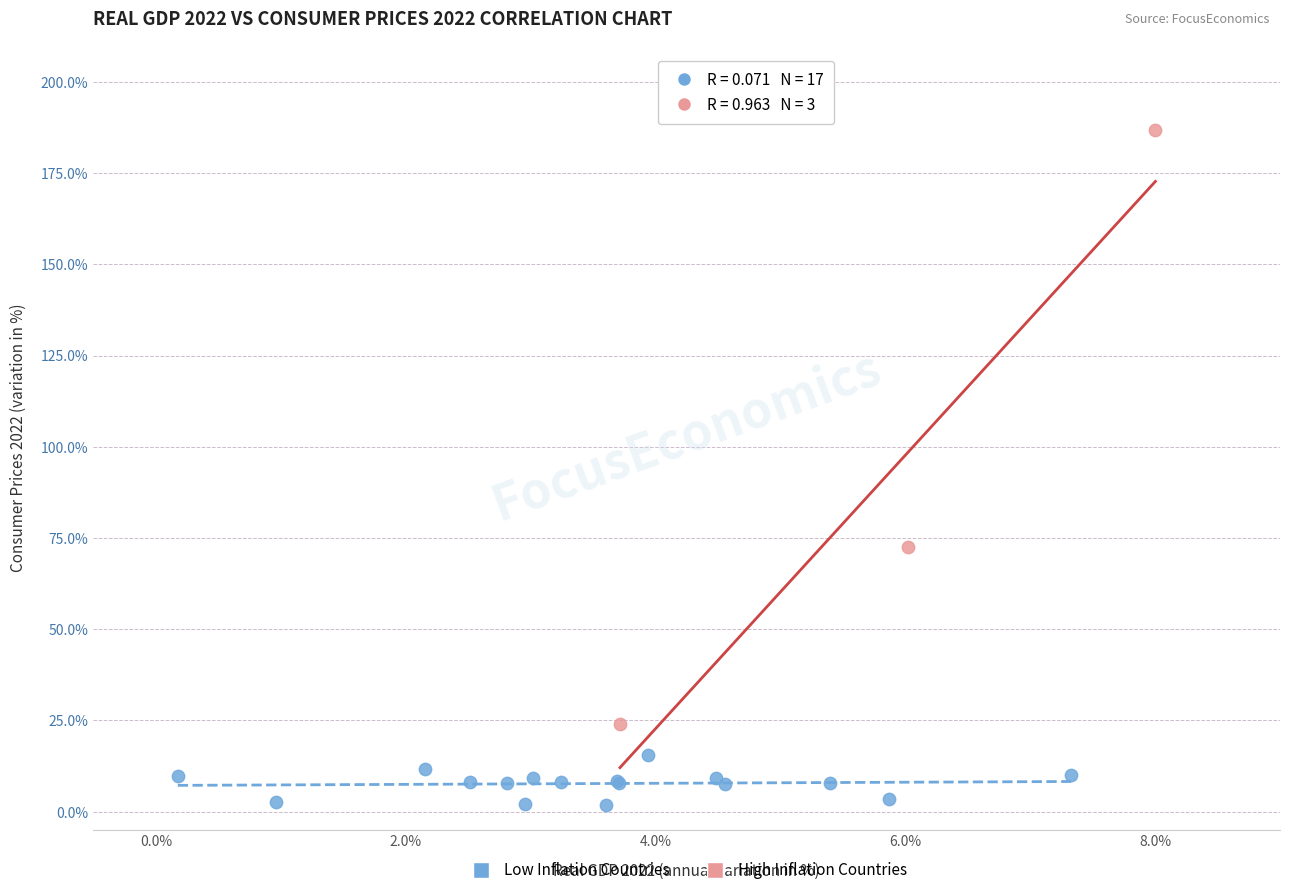

Which series contains the highest Y value?

High Inflation Countries